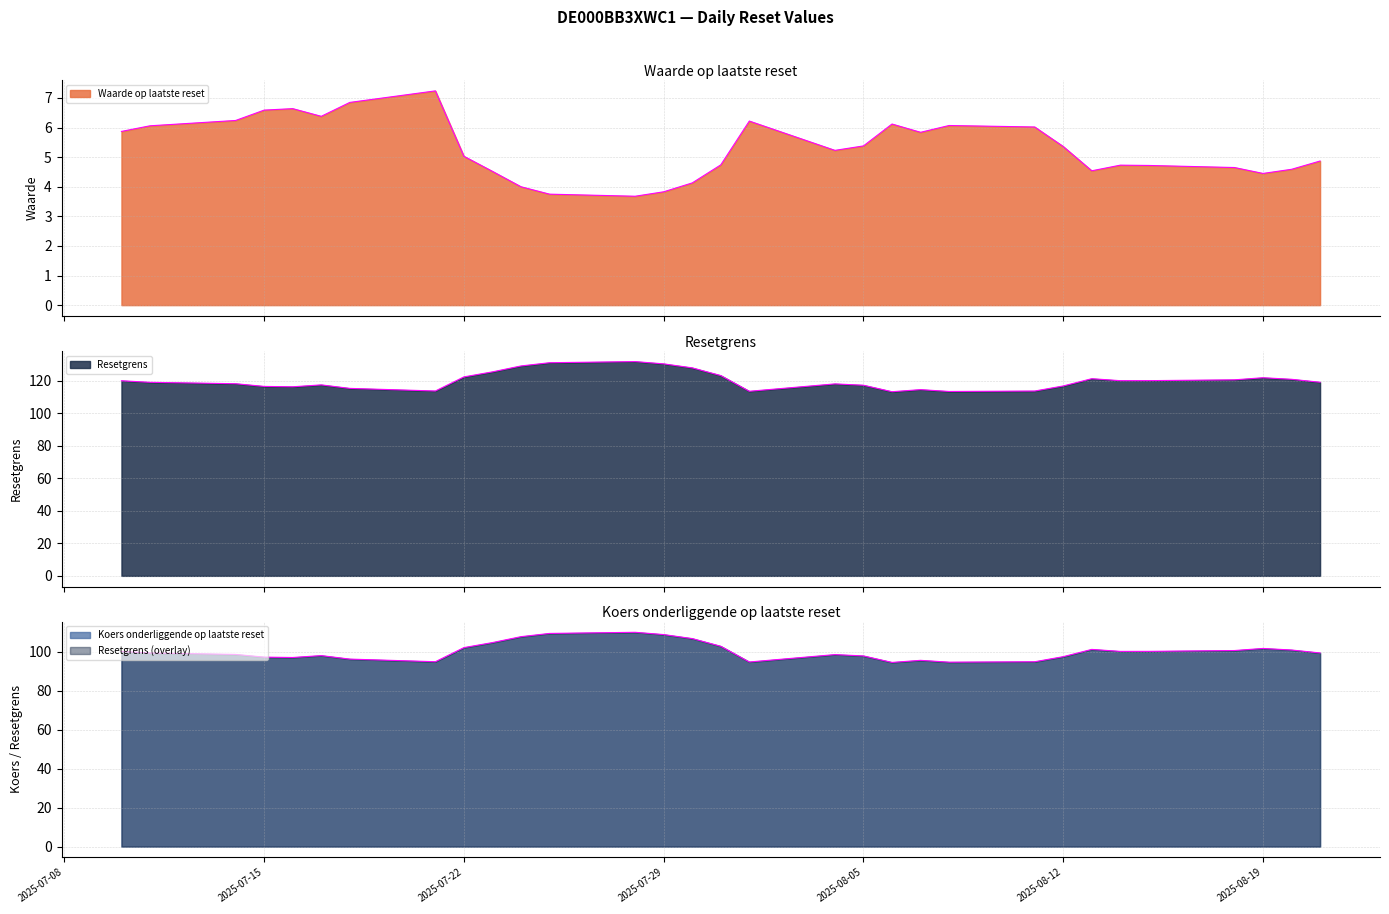

Which series has the widest spread of values?

Resetgrens